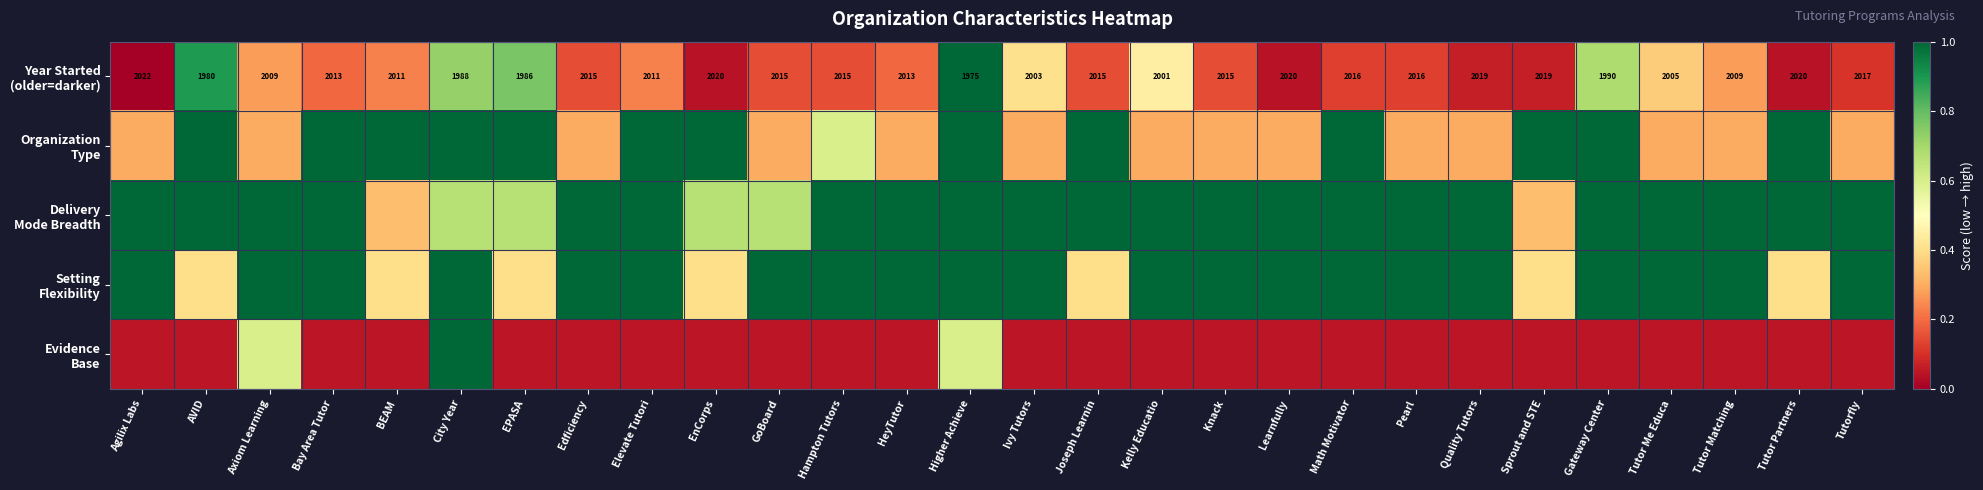

What is the average value of the Evidence Base series?

0.1